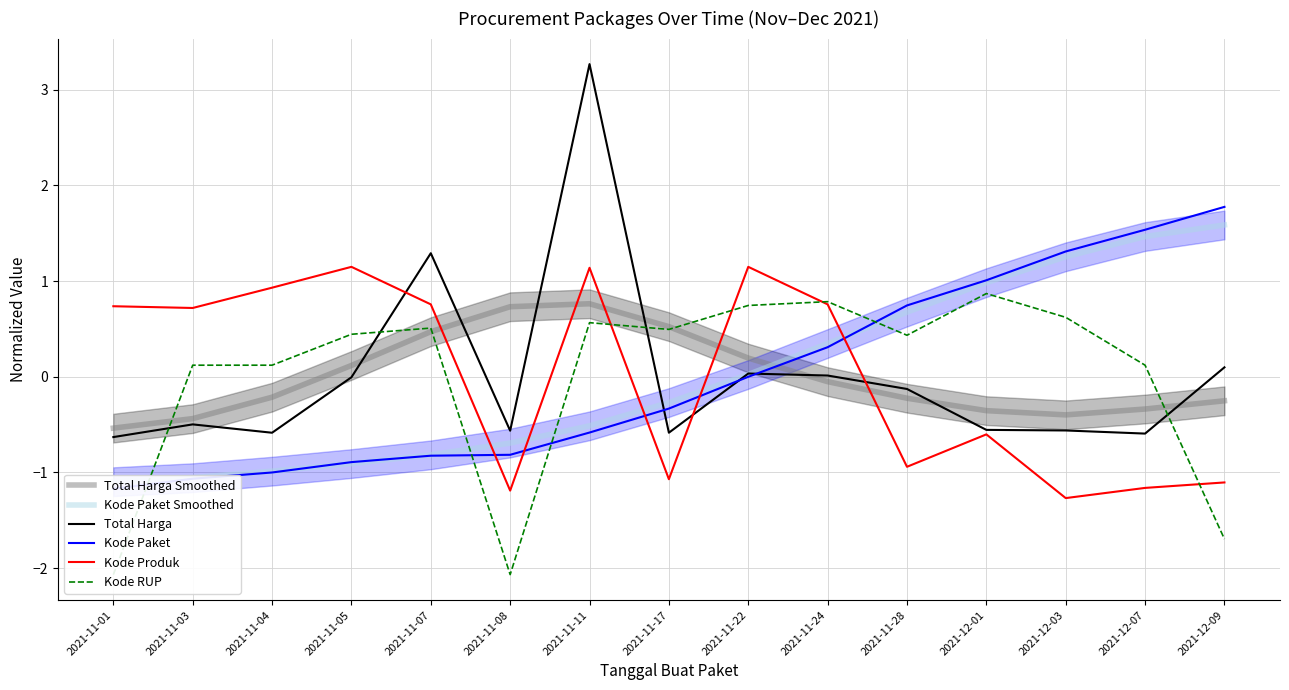

Where do Kode Paket Smoothed and Kode RUP first cross each other?

2021-11-01 and 2021-11-03